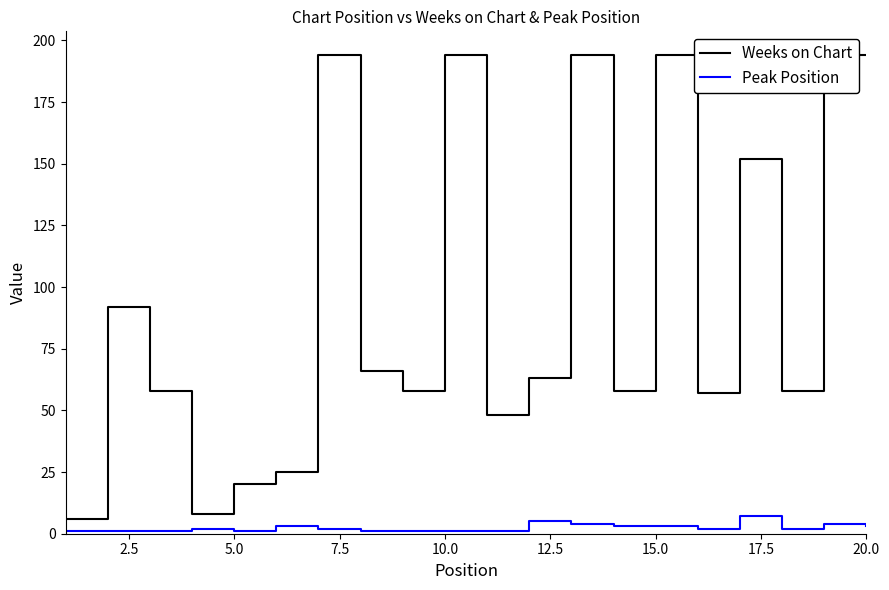

List the series in order of their overall mean, highest first.

Weeks on Chart, Peak Position